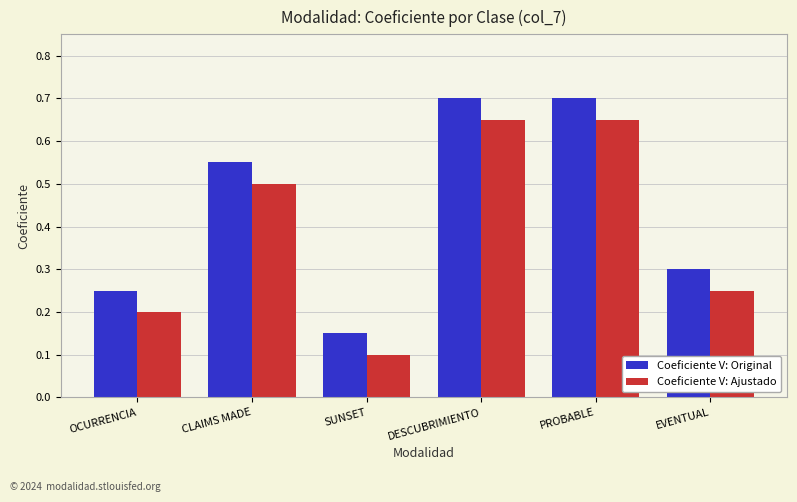

The Coeficiente V: Original series shows 0.4 at OCURRENCIA. True or false?

False